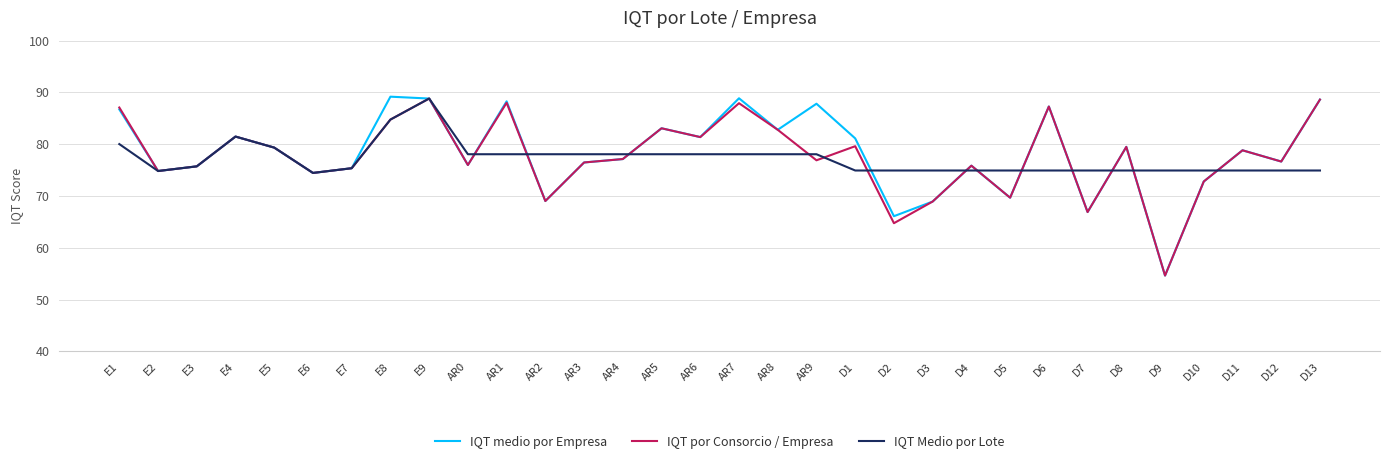

At which category is the sum across all series the highest?

E9